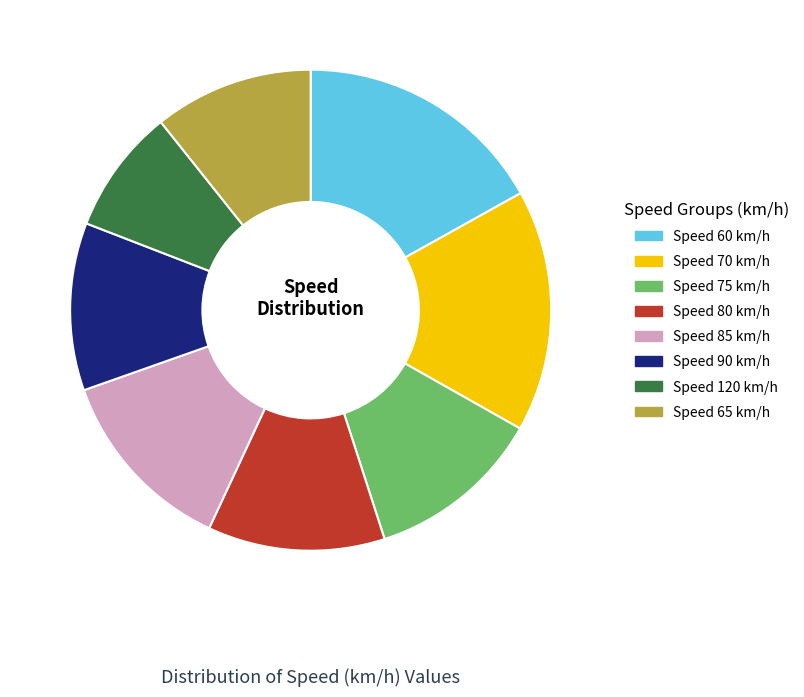

Is the sum of Speed 60 km/h and Speed 75 km/h greater than half?

No